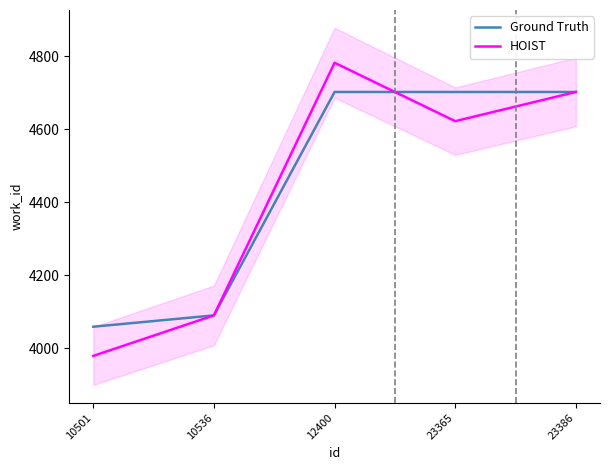

Which has a higher value, 12400 or 23386?

12400